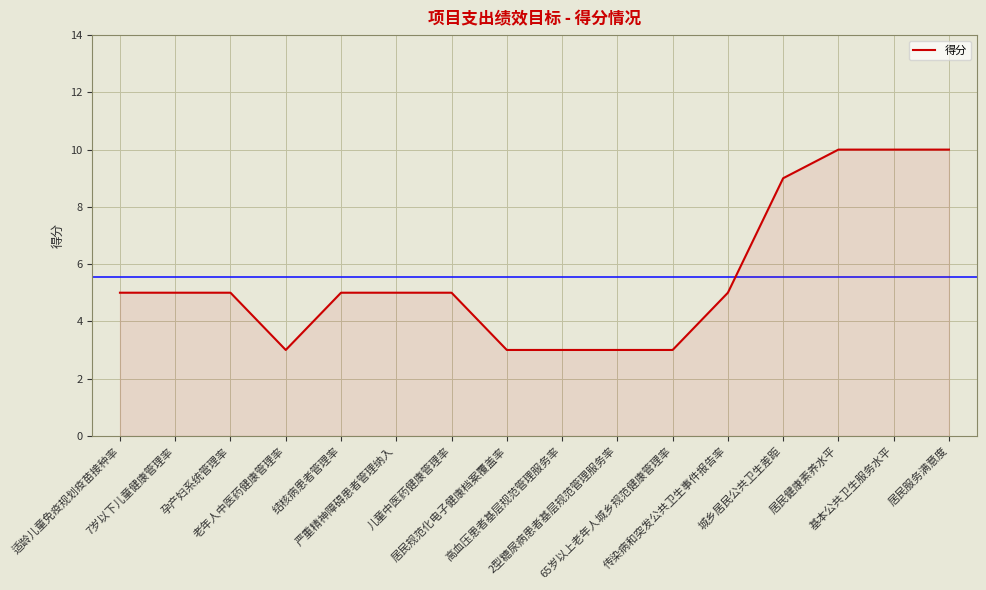

What is the smallest value displayed?

3